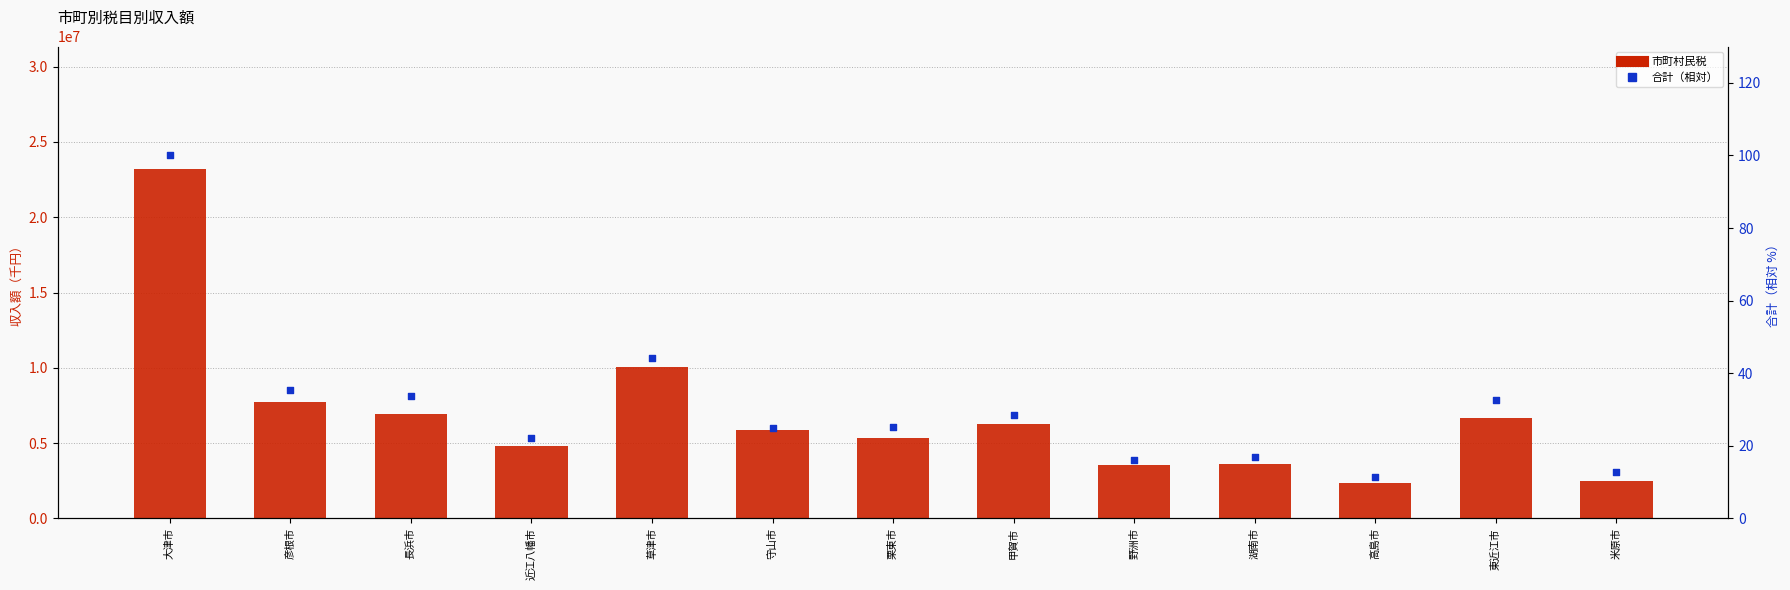

Which series reaches the maximum Y coordinate?

市町村民税